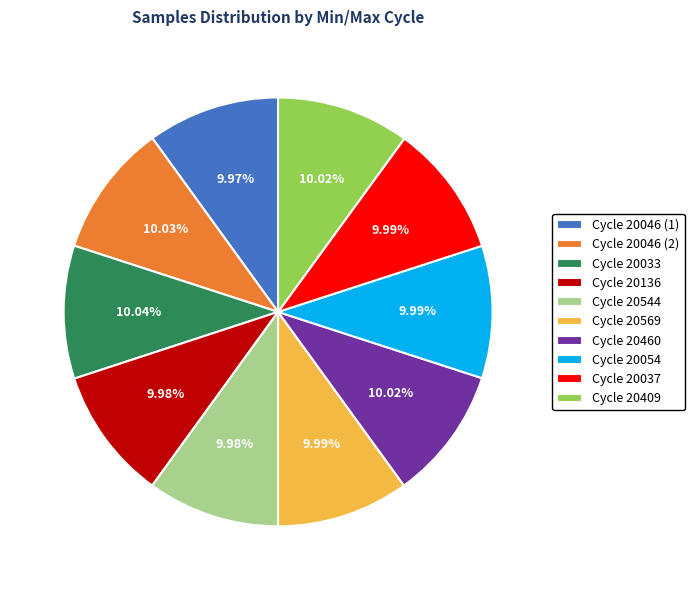

Is the sum of Cycle 20054 and Cycle 20569 greater than half?

No